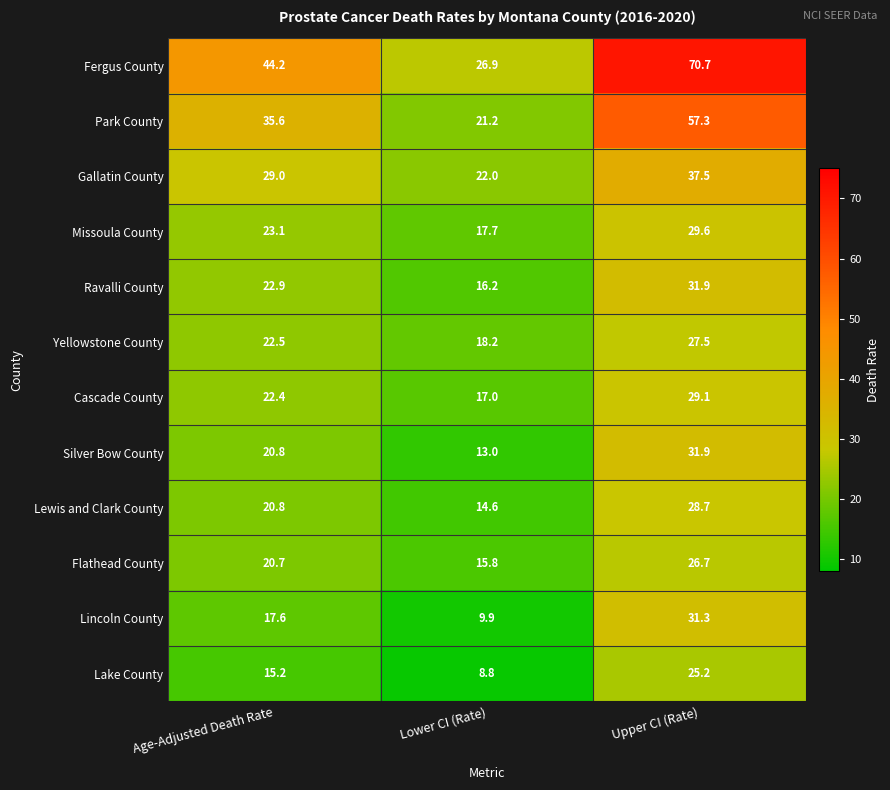

What is the total value across all series at Lower CI (Rate)?

201.3